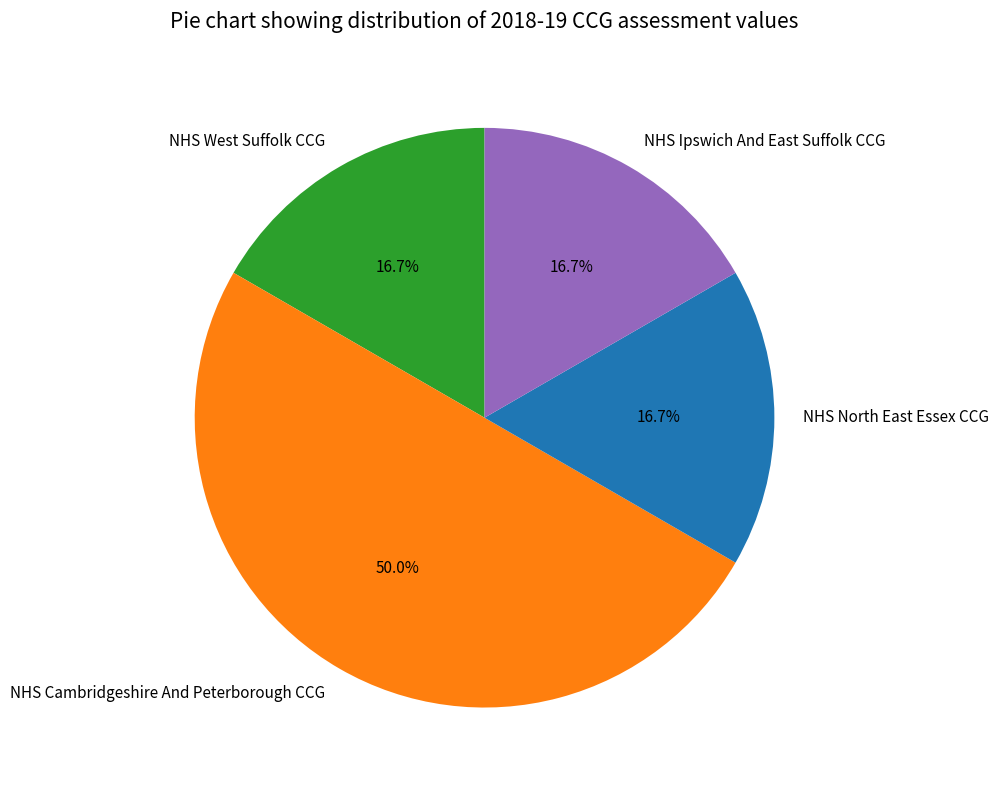

Approximately how many times larger is the value at NHS Ipswich And East Suffolk CCG compared to NHS West Suffolk CCG?

1.0